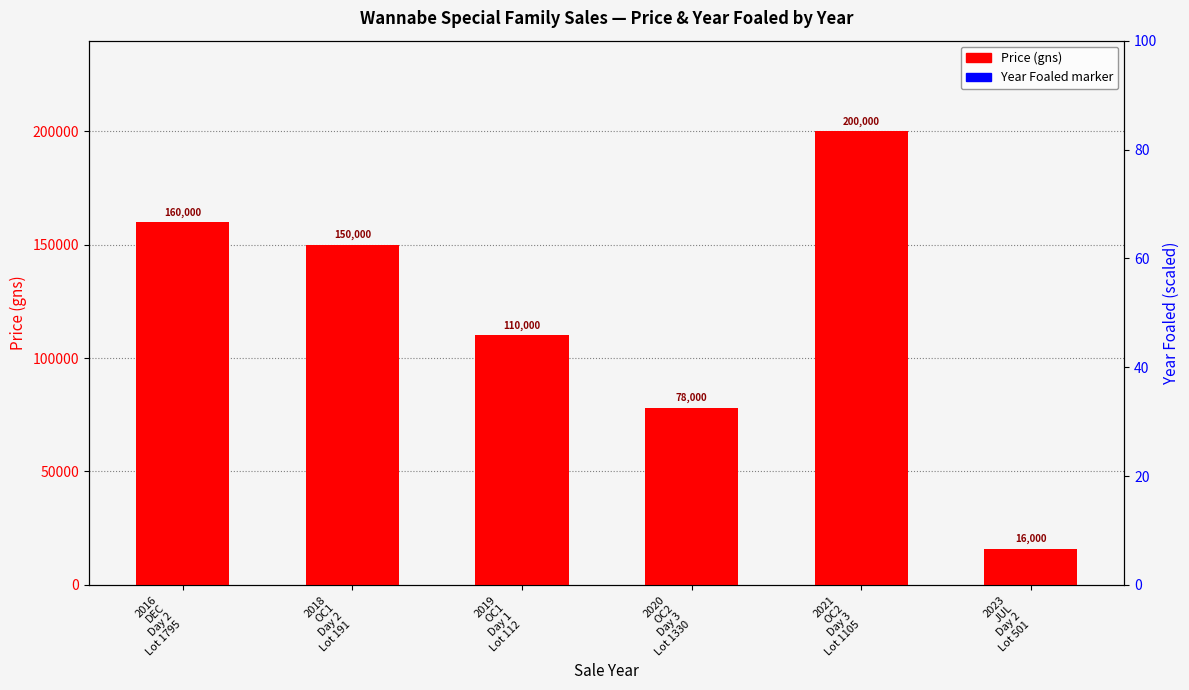

Which series has the largest total across all categories?

Price (gns)